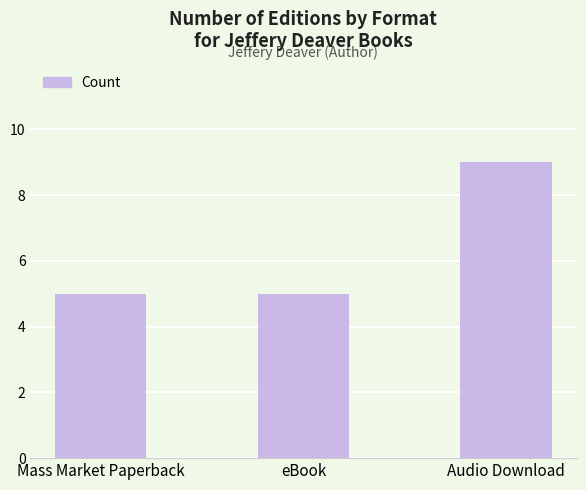

What is the sum of all values?

19